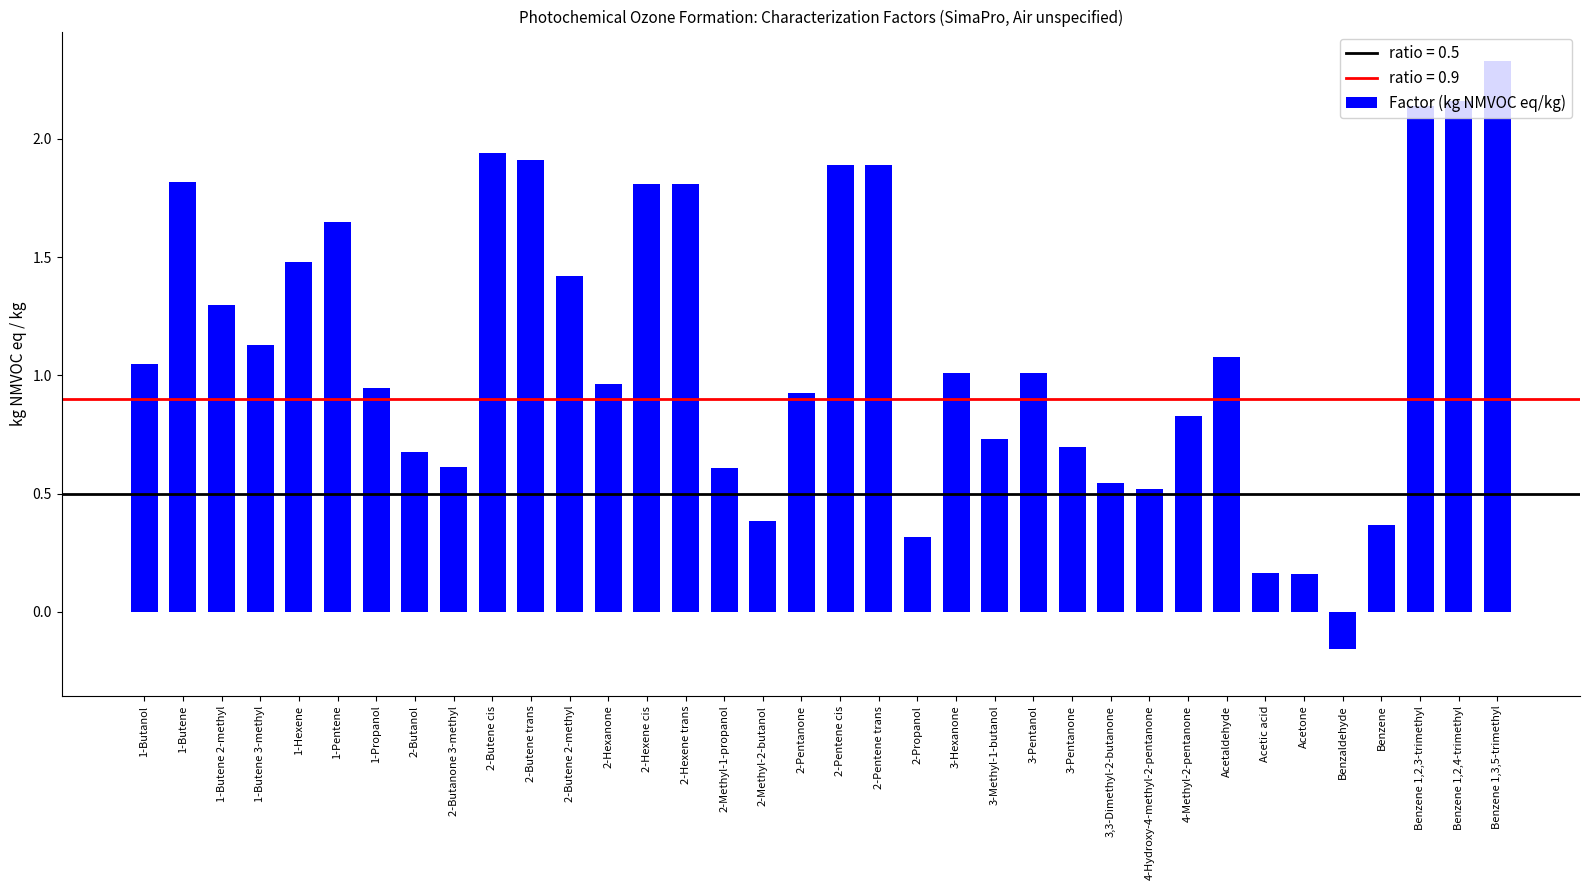

What is the ratio of the value at 2-Methyl-1-propanol to the value at 1-Butene?

0.3